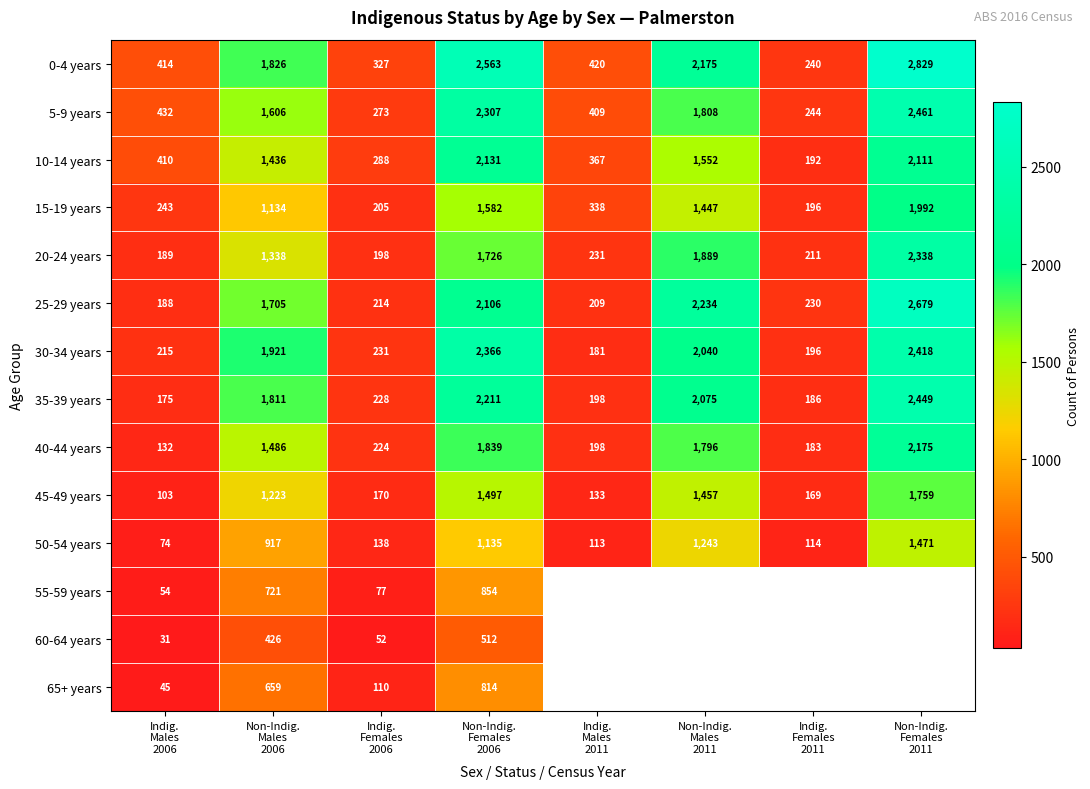

What is the difference between the second highest and second lowest values in the 25-29 years series?

2025